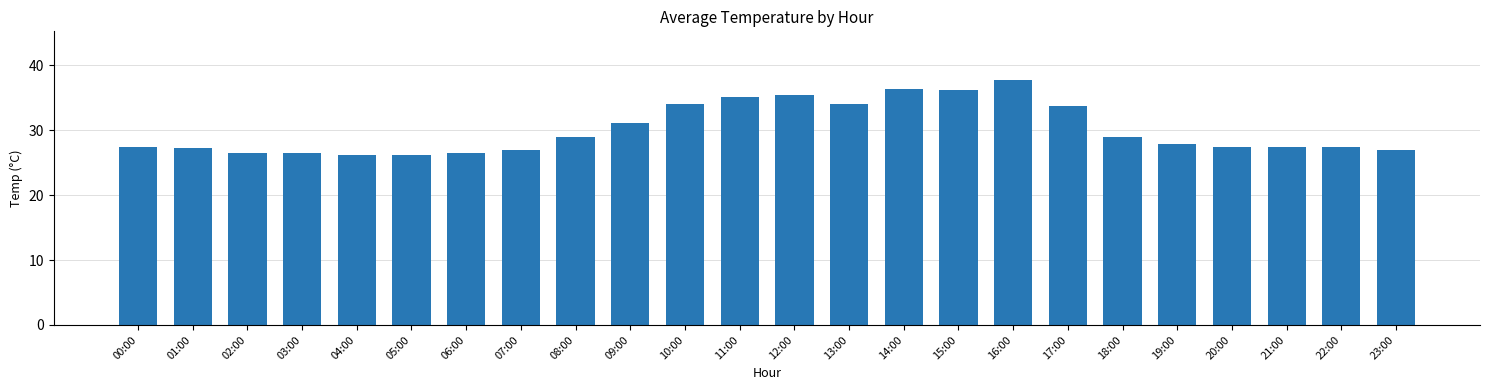

What is the average value?

30.1